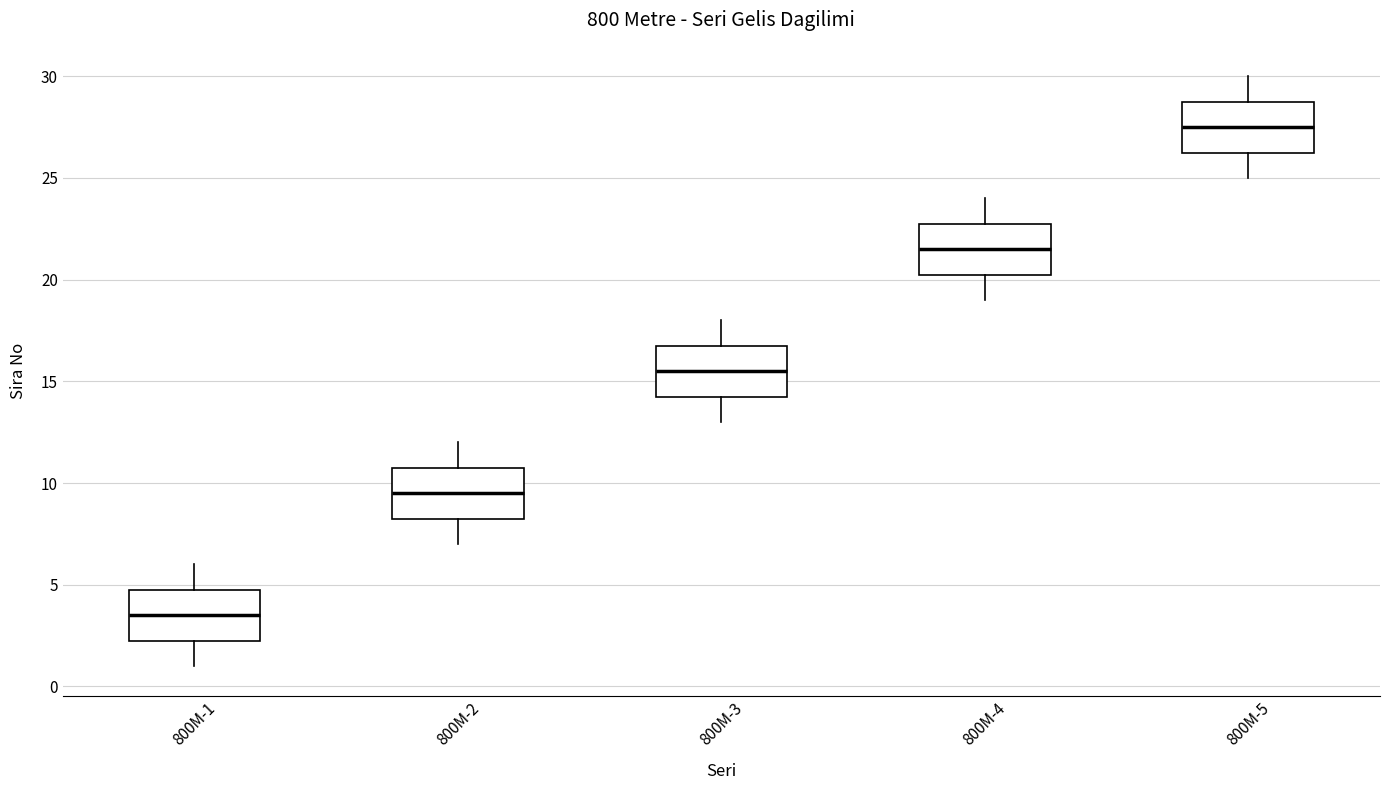

Where does the upper whisker of the box for 800M-3 end on the y-axis? The values are not printed on the chart, so give them approximately, as read against the axis.

18.0